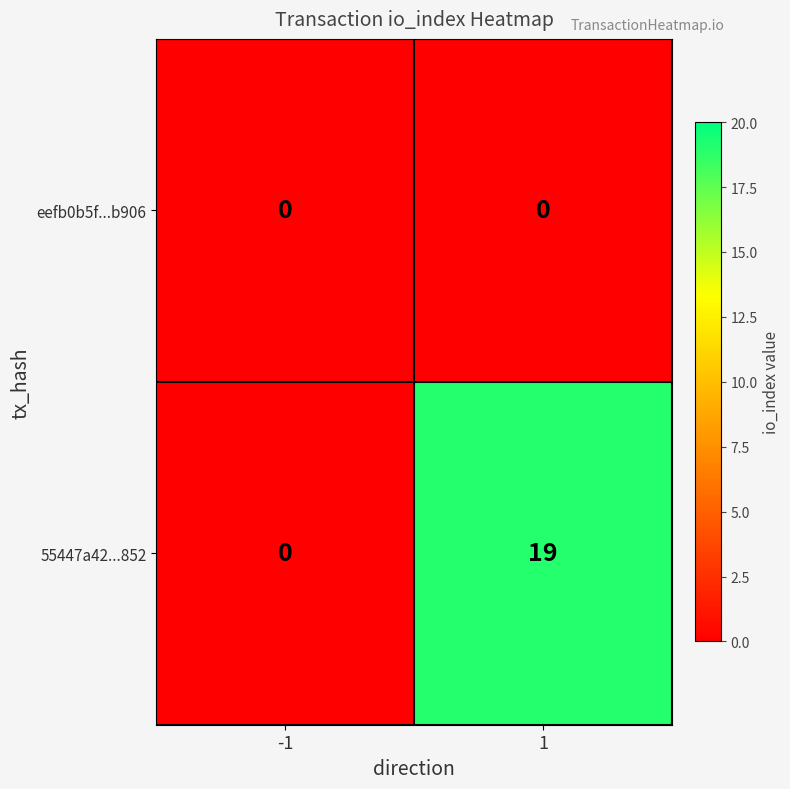

What is the average value of the 55447a42...852 series?

10